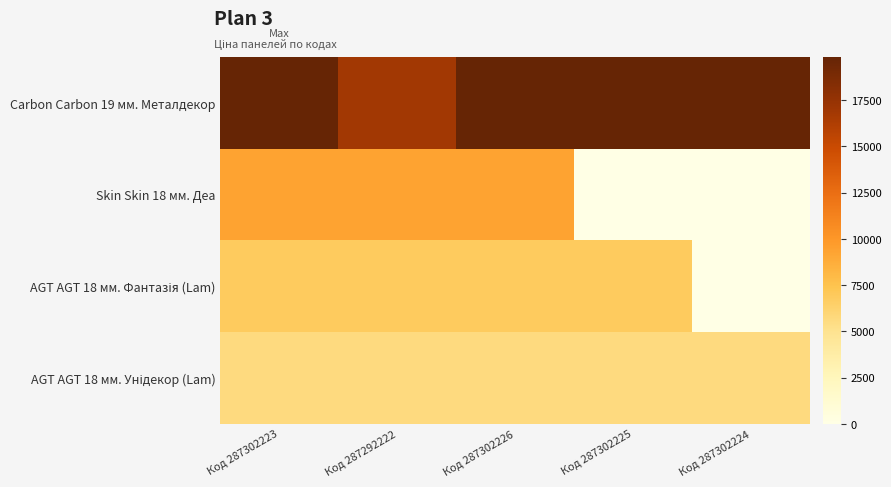

How many distinct data groups are displayed?

4